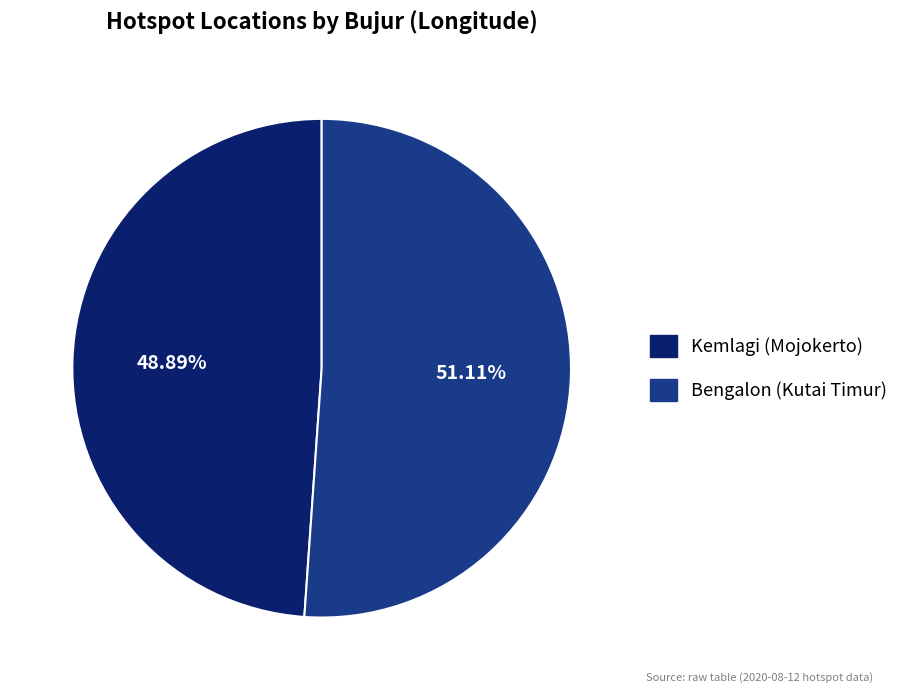

To the nearest percent, what is the difference between the largest and smallest slice percentages?

2%